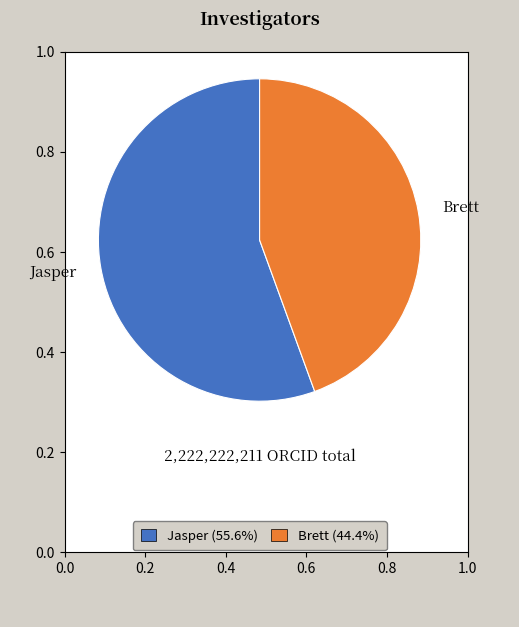

Which slice represents more than half of the pie?

Jasper